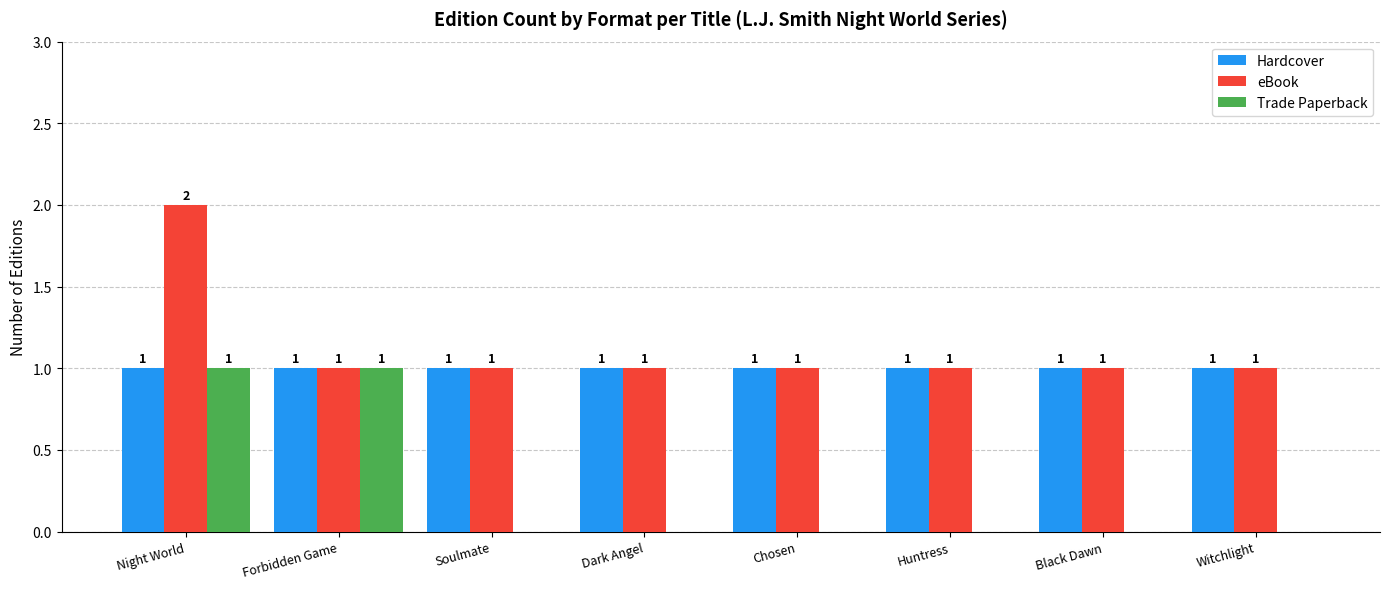

True or false: eBook has a value of 1 at Witchlight.

True